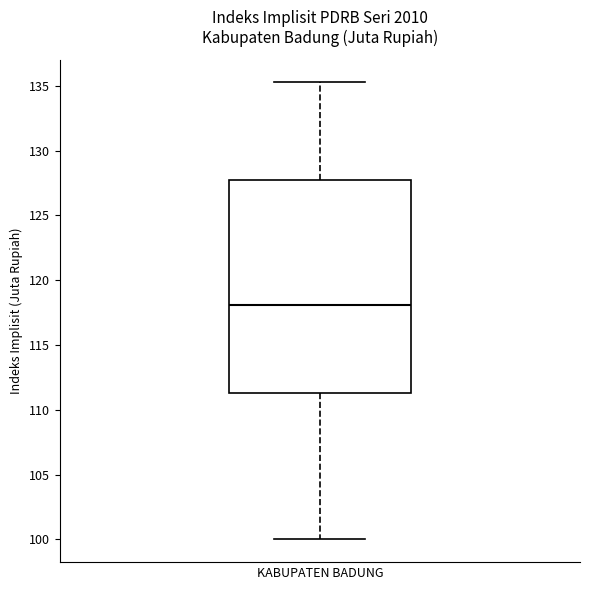

Where is the lower edge of the box for KABUPATEN BADUNG on the y-axis? The values are not printed on the chart, so give them approximately, as read against the axis.

111.5